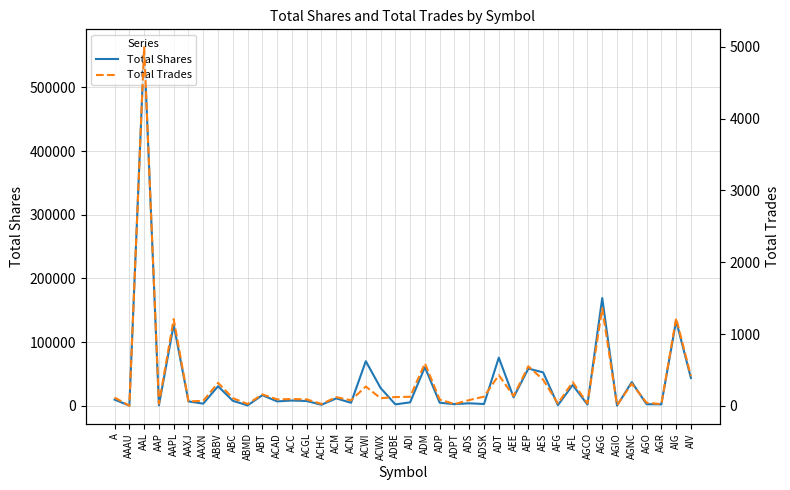

What position from the left is AIV?

40